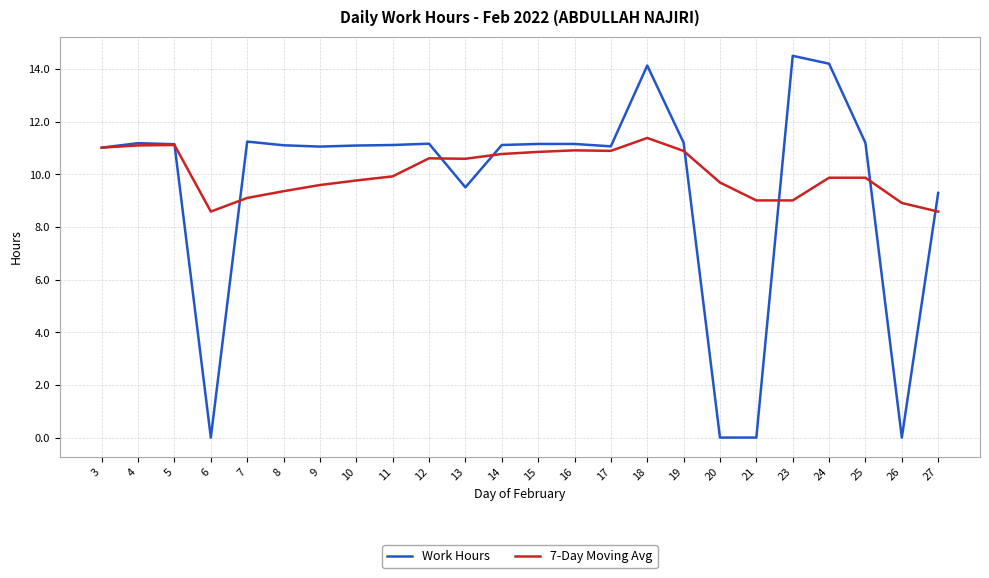

What is the maximum value for 7-Day Moving Avg?

11.4